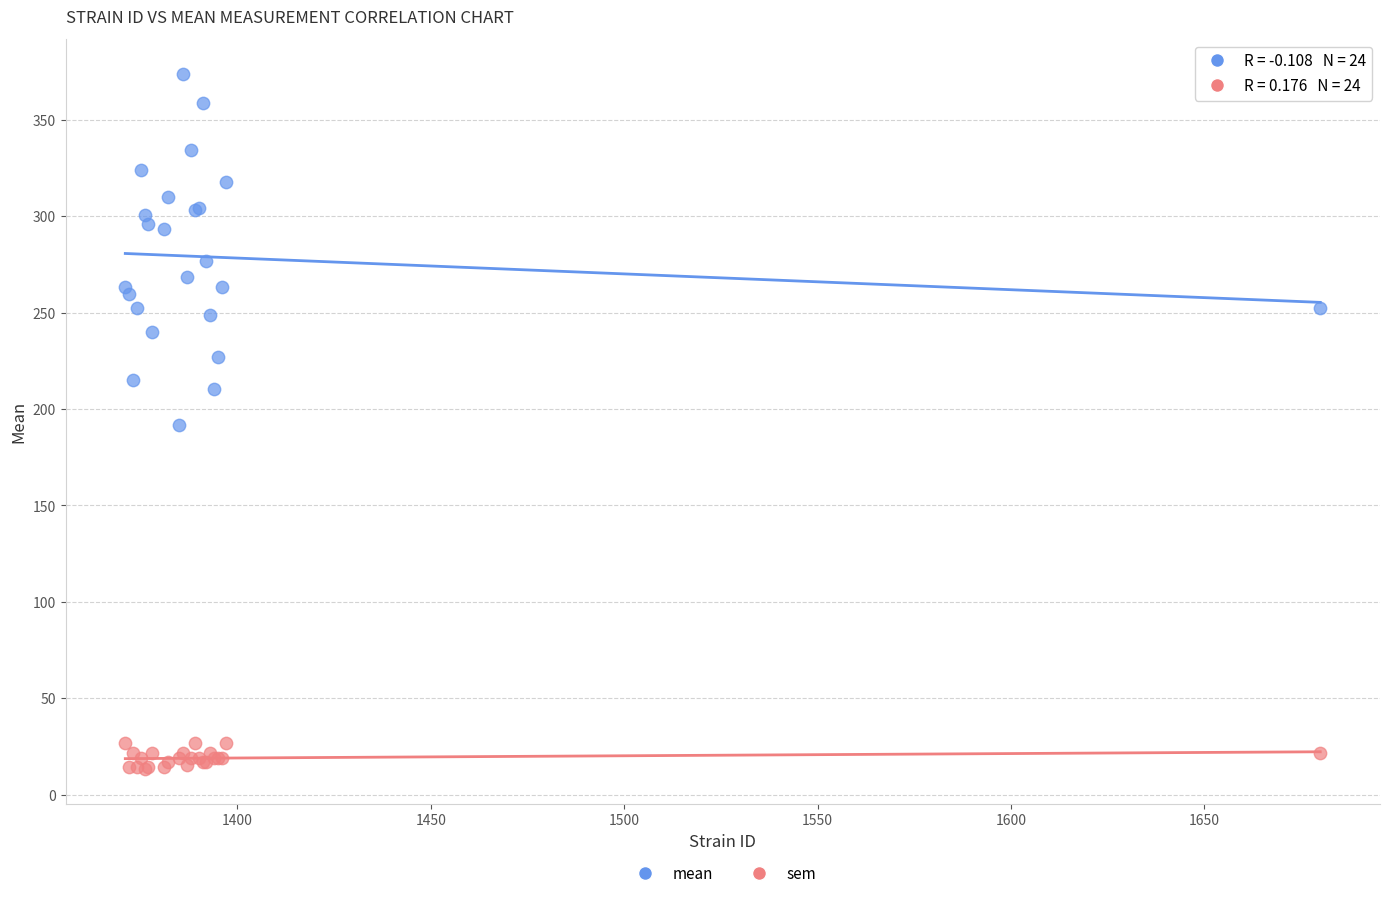

Which series has the widest spread of Y values?

mean